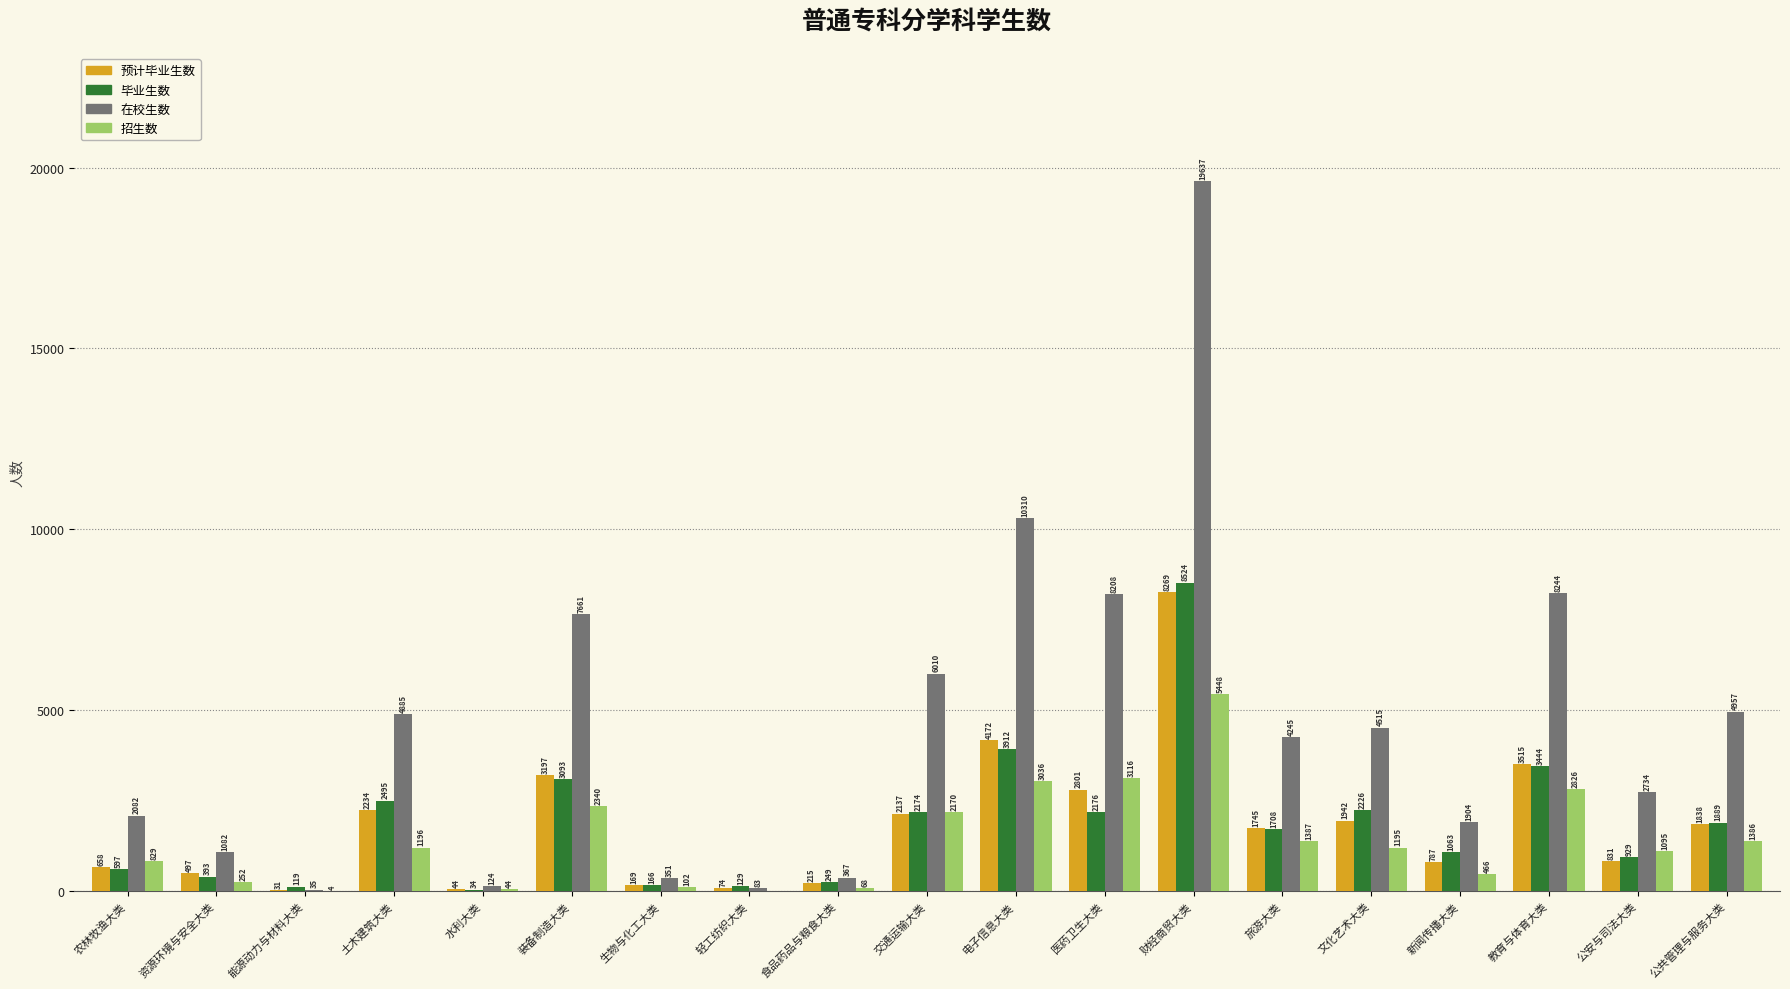

What is the sum of all 毕业生数 values?

35320